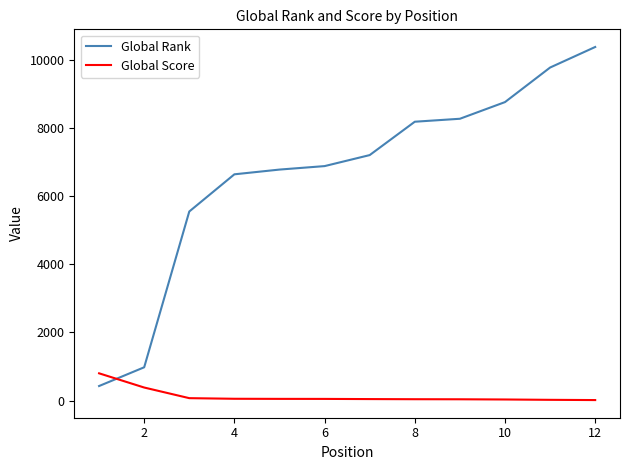

What is the maximum value shown in the chart?

10376